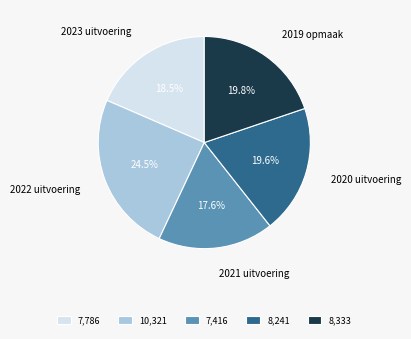

What is the smallest slice in the pie chart?

2021 uitvoering